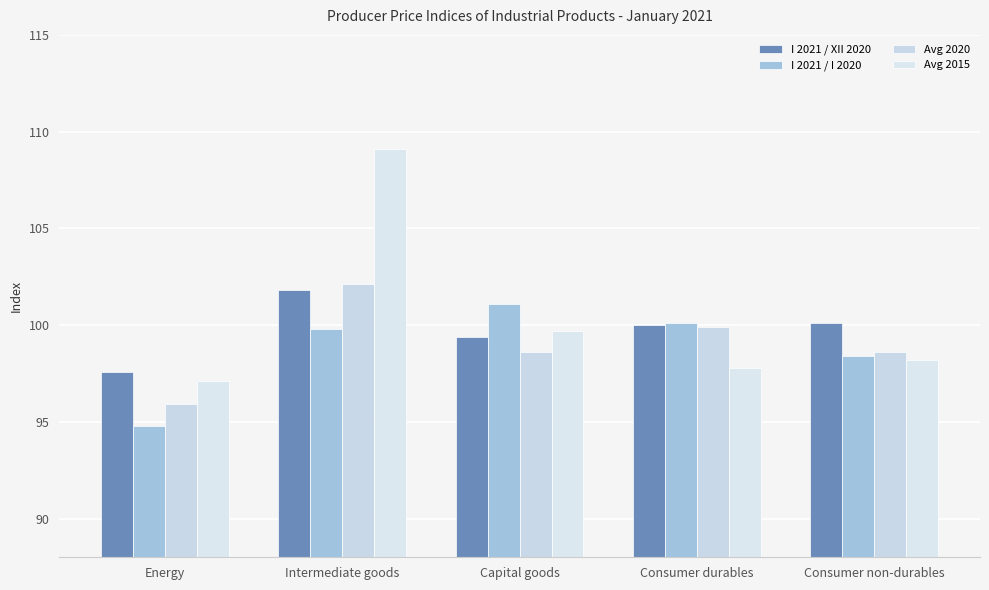

Between Consumer non-durables and Energy, which is larger?

Consumer non-durables